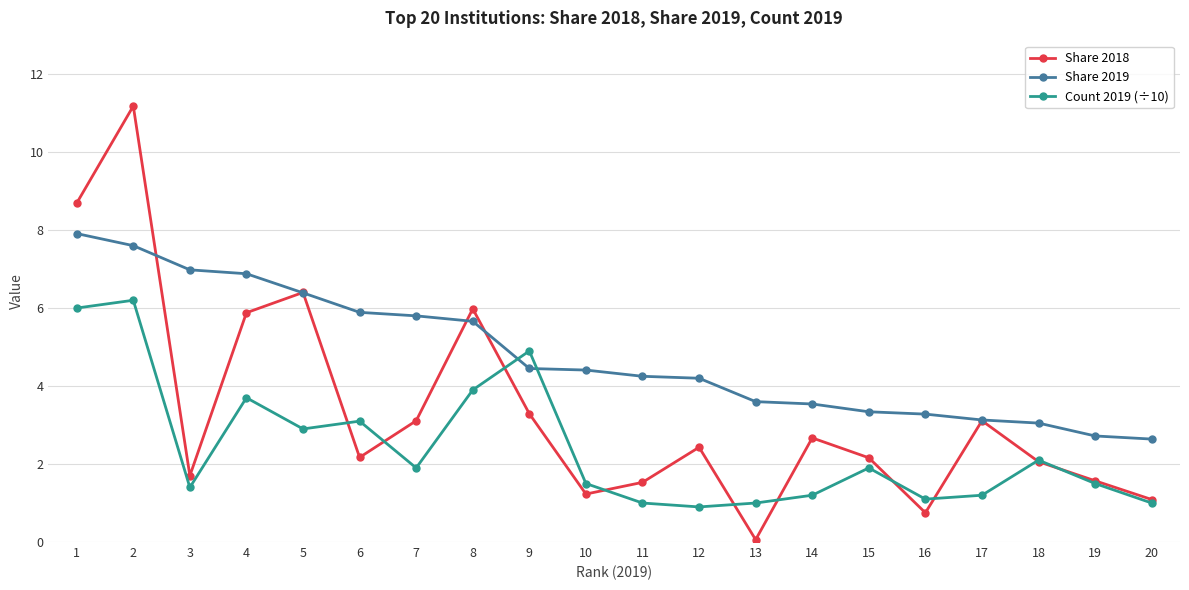

At which label does Share 2019 first exceed 4?

1